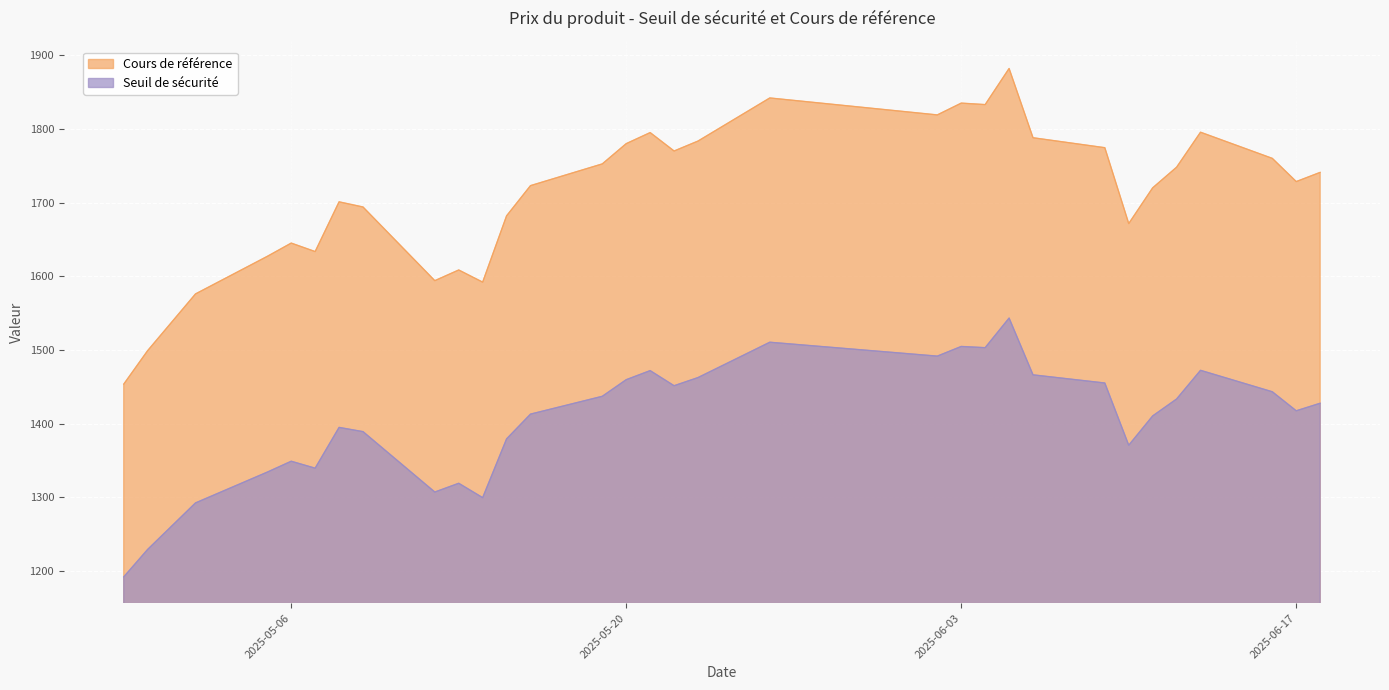

What are all the series names shown in the legend?

Cours de référence, Seuil de sécurité